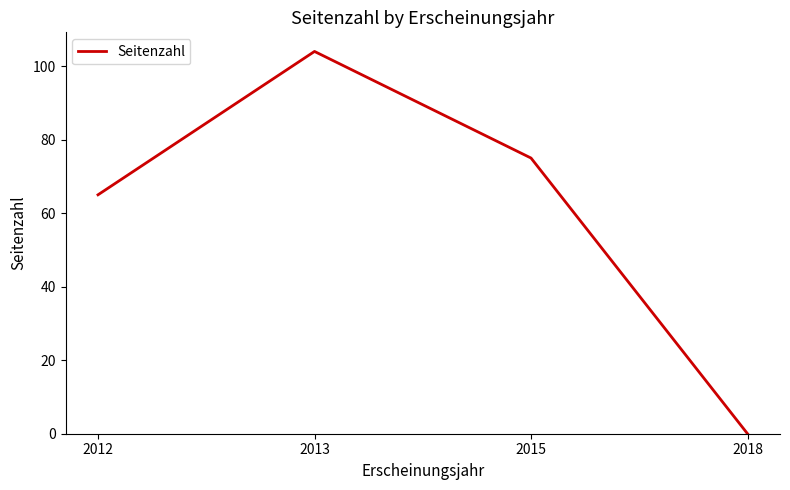

Reading right to left, extract all data points from this chart.

2018=0	2015=75	2013=104	2012=65